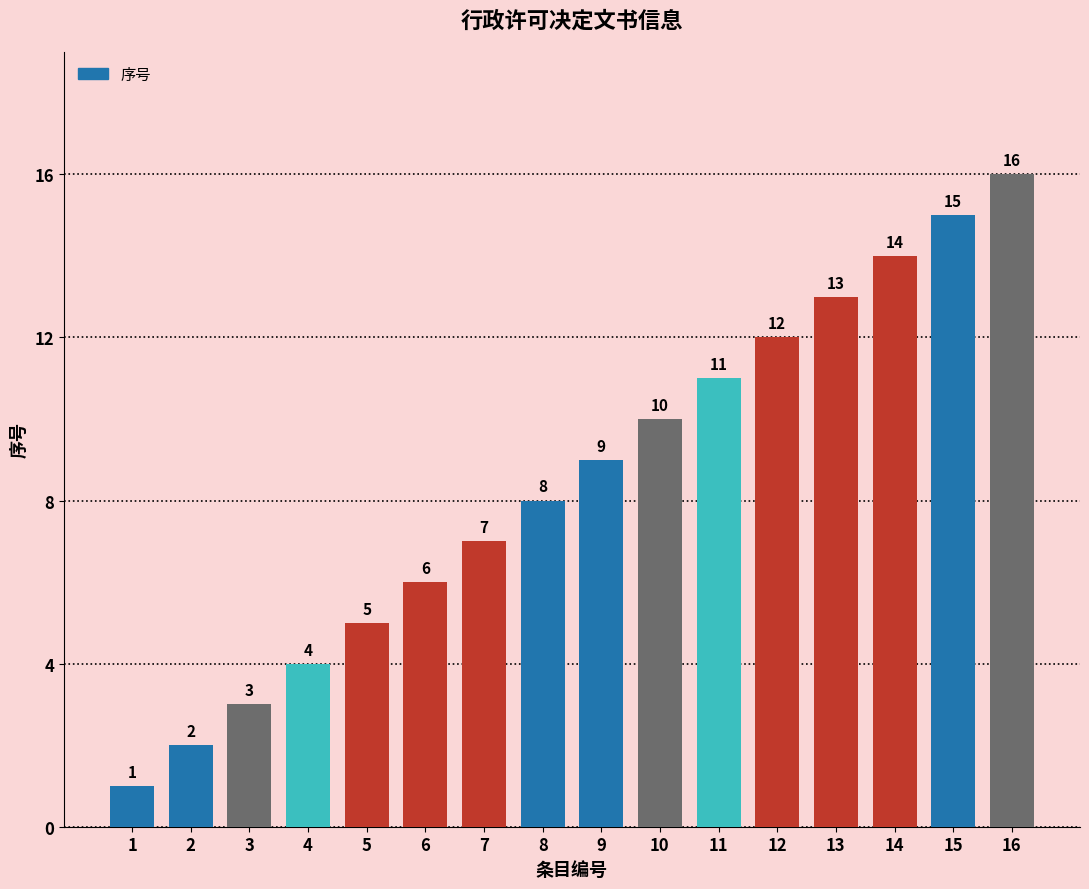

Is it true that the value at 1 is 1?

True